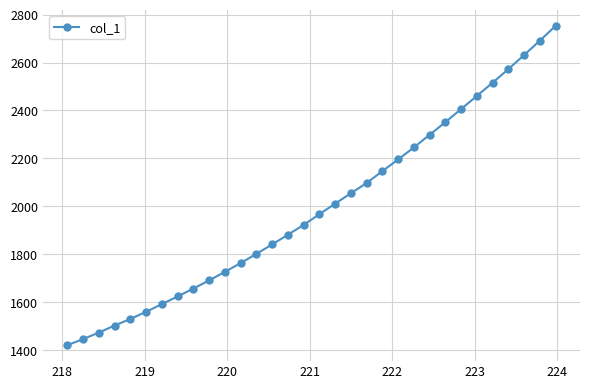

What is the value of the 25th point from the left?

2351.4